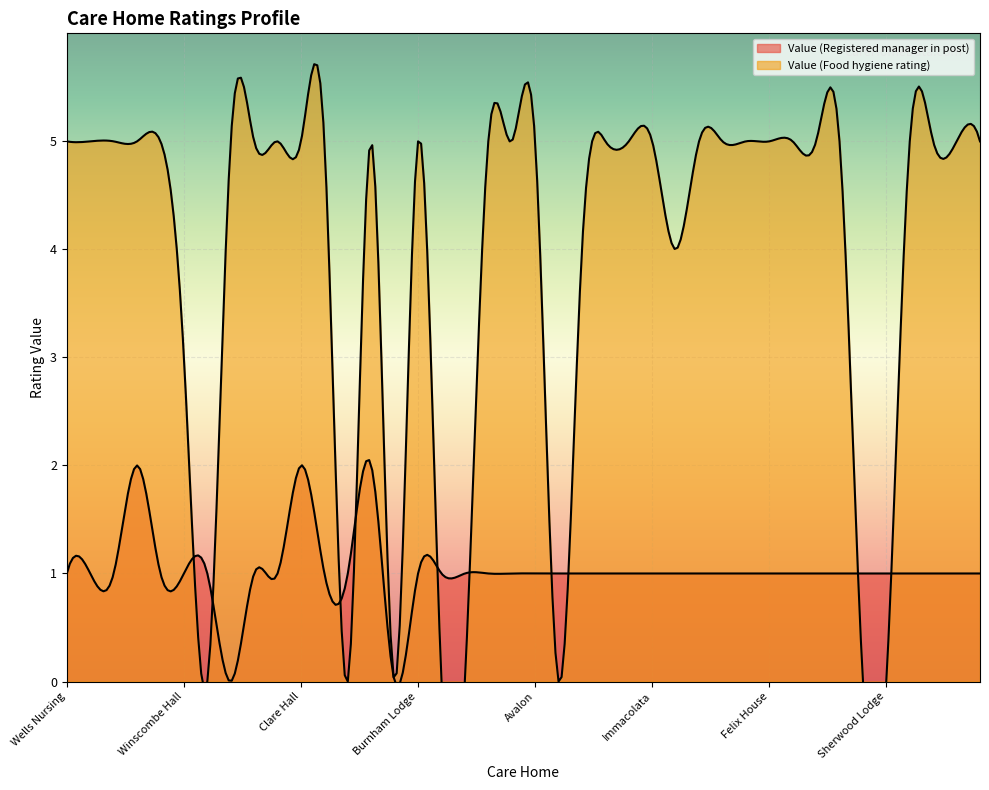

Reading right to left, what are all the values shown in this chart?

Value (Registered manager in post): Manor Park=1	The Rosary=1	Ellenborough=1	Stanton Court=1	Sherwood Lodge=1	Lyndhurst Park=1	Albert House=1	Clarence Park=1	Beach Lawns=1	Felix House=1	Oaklands=1	Parklands=1	Gardenia Court=1	Bloomfield=1	Immacolata=1	Stockmoor=1	St Georges=1	The Manor=1	Summer Lane=1	Avalon=1	The Willows=1	Cholwell=1	Rowan Park=1	The Glen=1	Burnham Lodge=1	Leonard Elms=0	Stratton House=2	Casa di Lusso=1	Wessex House=1	Clare Hall=2	Castle House=1	Pondsmead=1	Holywell=0	The Russets=1	Winscombe Hall=1	Torrwood=1	Arthurs Court=2	St Benedicts=1	Glastonbury Care=1	Wells Nursing=1
Value (Food hygiene rating): Manor Park=5	The Rosary=5	Ellenborough=5	Stanton Court=5	Sherwood Lodge=0	Lyndhurst Park=0	Albert House=5	Clarence Park=5	Beach Lawns=5	Felix House=5	Oaklands=5	Parklands=5	Gardenia Court=5	Bloomfield=4	Immacolata=5	Stockmoor=5	St Georges=5	The Manor=4	Summer Lane=0	Avalon=5	The Willows=5	Cholwell=5	Rowan Park=0	The Glen=0	Burnham Lodge=5	Leonard Elms=0	Stratton House=5	Casa di Lusso=0	Wessex House=5	Clare Hall=5	Castle House=5	Pondsmead=5	Holywell=5	The Russets=0	Winscombe Hall=3	Torrwood=5	Arthurs Court=5	St Benedicts=5	Glastonbury Care=5	Wells Nursing=5